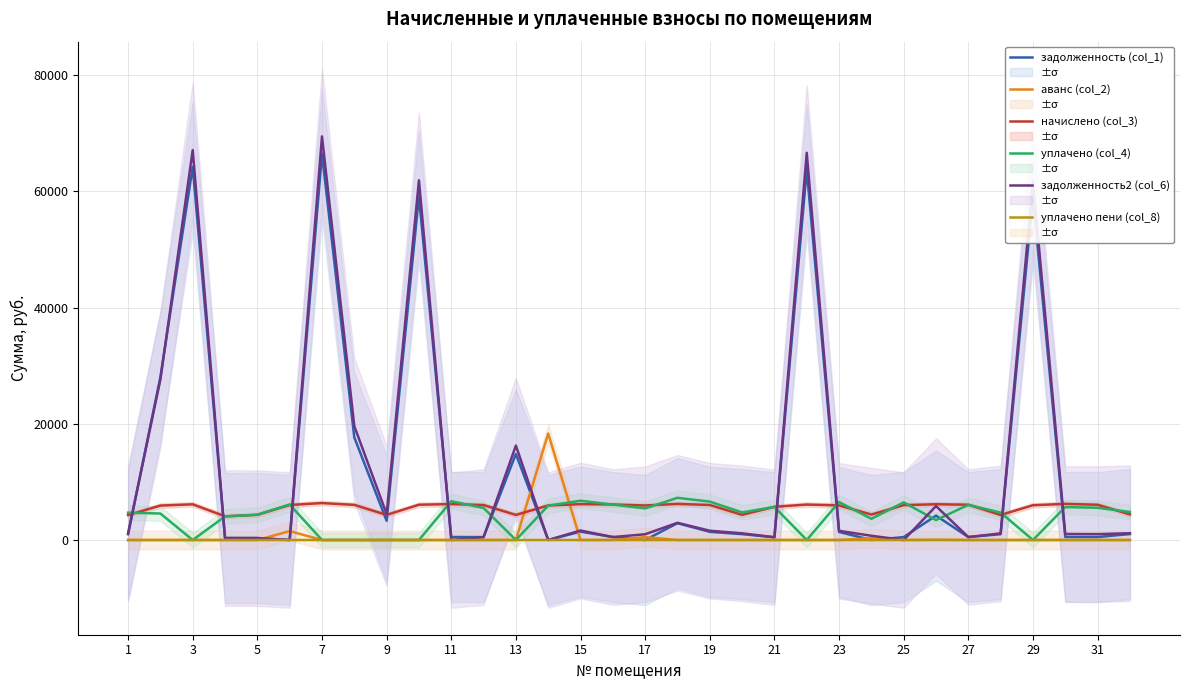

Does the chart have visible grid lines?

Yes